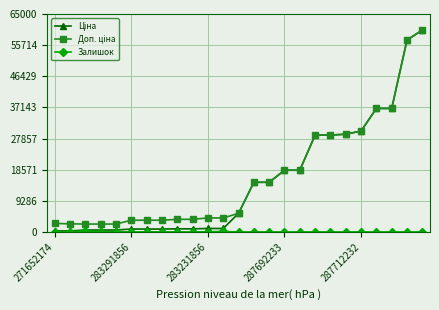

What is the maximum value shown in the chart?

60205.6